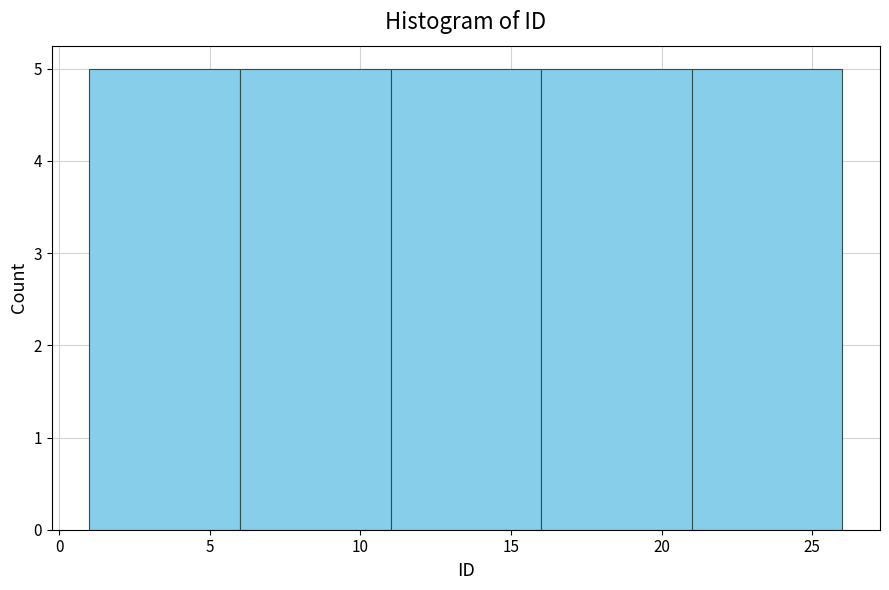

Reading left to right, transcribe this chart: for each bar, give the range it covers on the x-axis and its height. The values are not printed on the chart, so give them approximately, as read against the axis.

1 to 6: 5
6 to 11: 5
11 to 16: 5
16 to 21: 5
21 to 26: 5